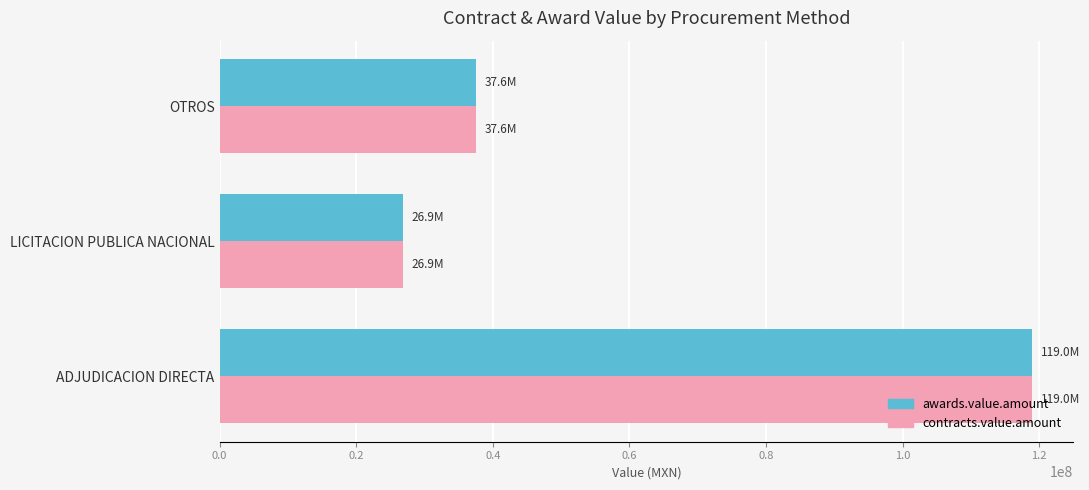

The value of awards.value.amount at ADJUDICACION DIRECTA is 34517845.9. True or false?

False